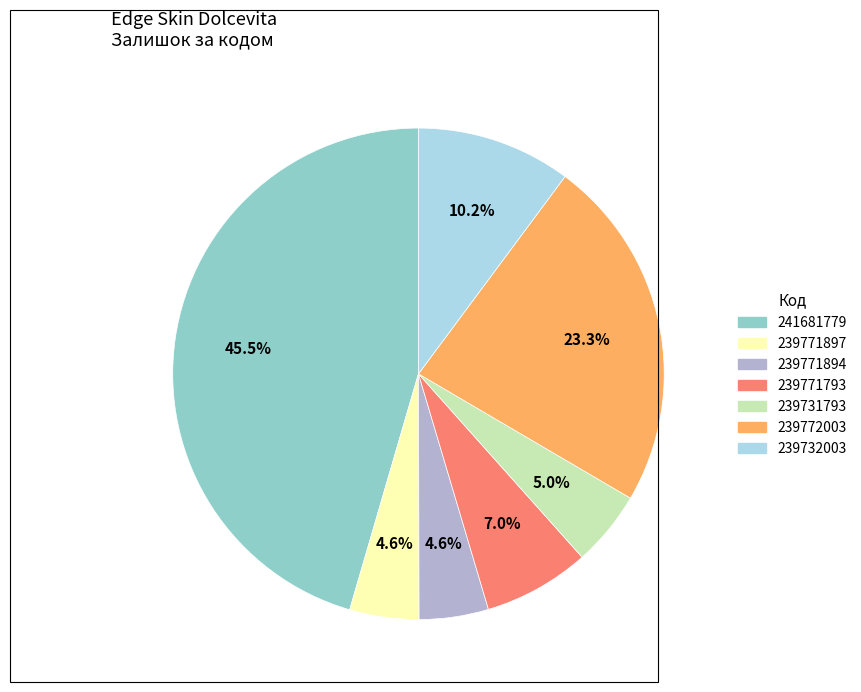

Approximately how many times larger is the value at 239732003 compared to 239731793?

2.0